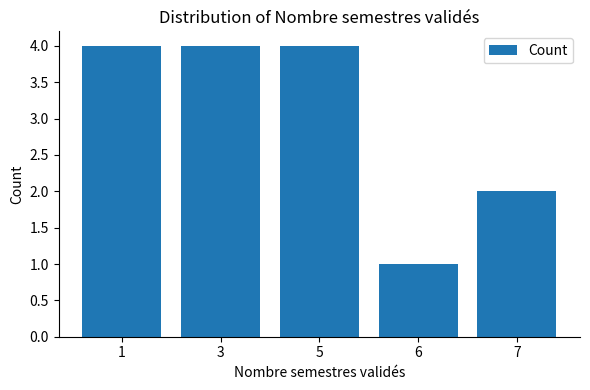

Is it true that the value at 3 is 4?

True